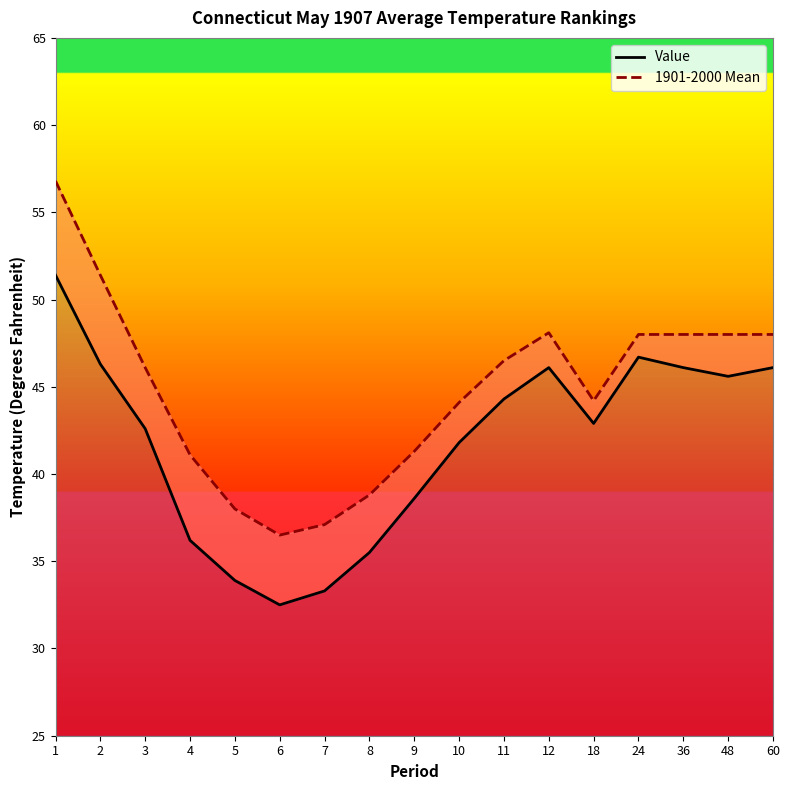

At which label is Value closest to 41?

10